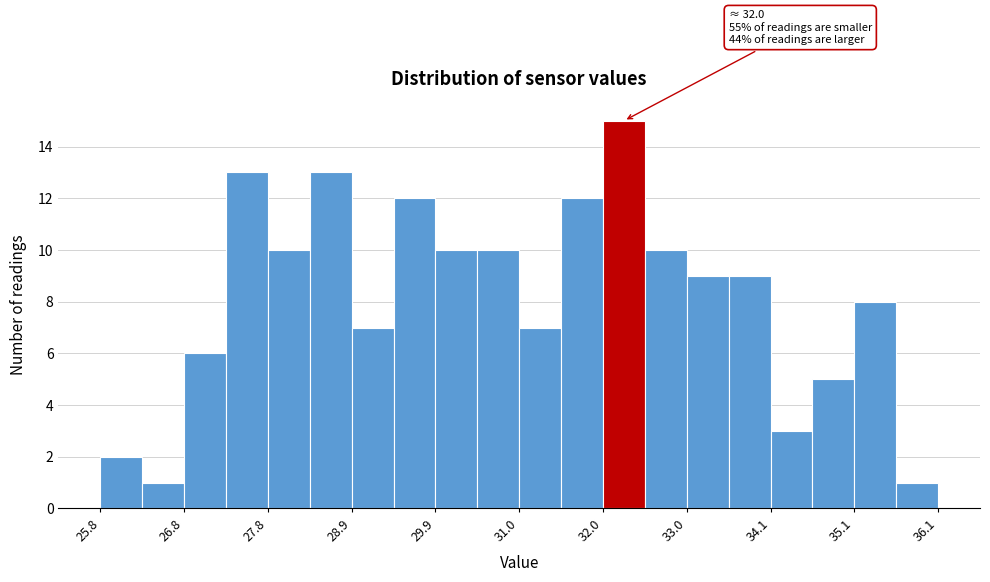

Read against the x-axis, roughly where is the centre of the tallest bar?

32.2